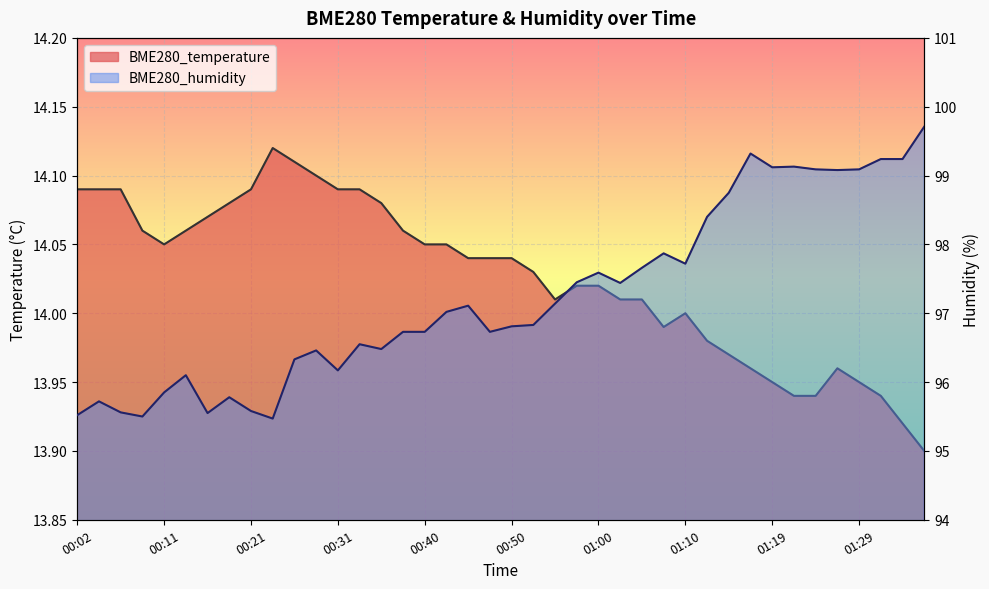

How many interior local peaks does the BME280_temperature series have?

3